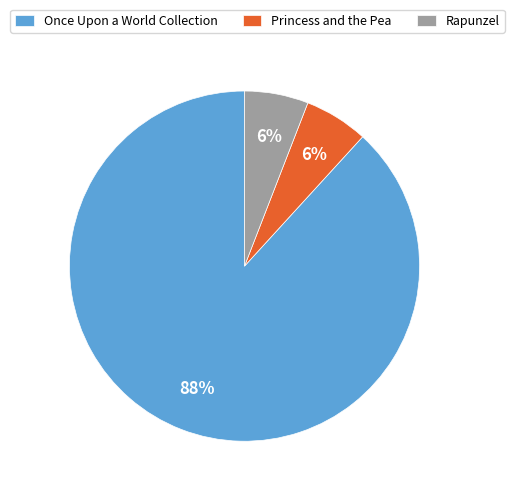

To the nearest percent, what portion does Rapunzel represent?

6%